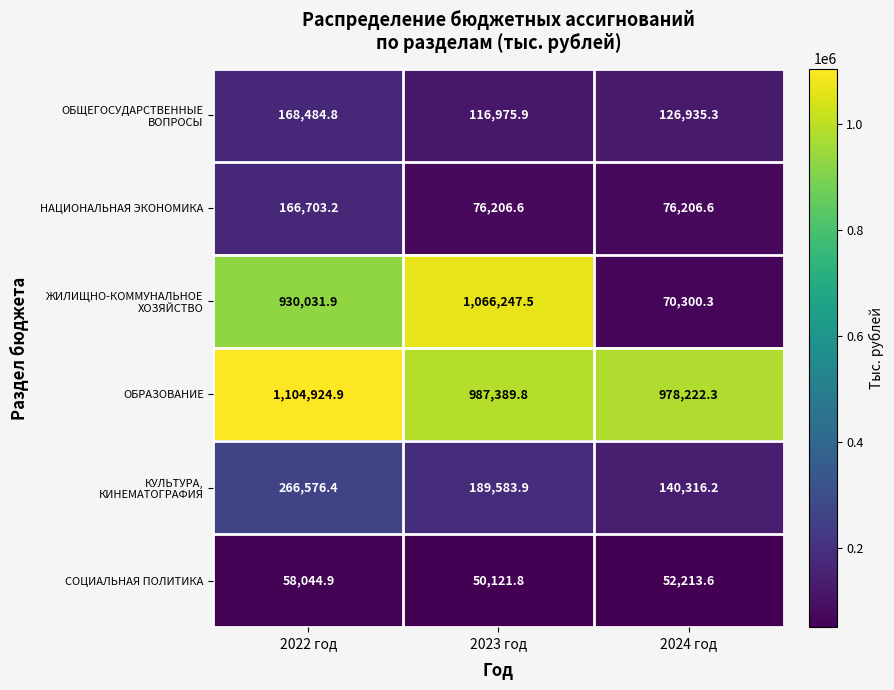

How many values in the ОБРАЗОВАНИЕ series exceed 987389?

2